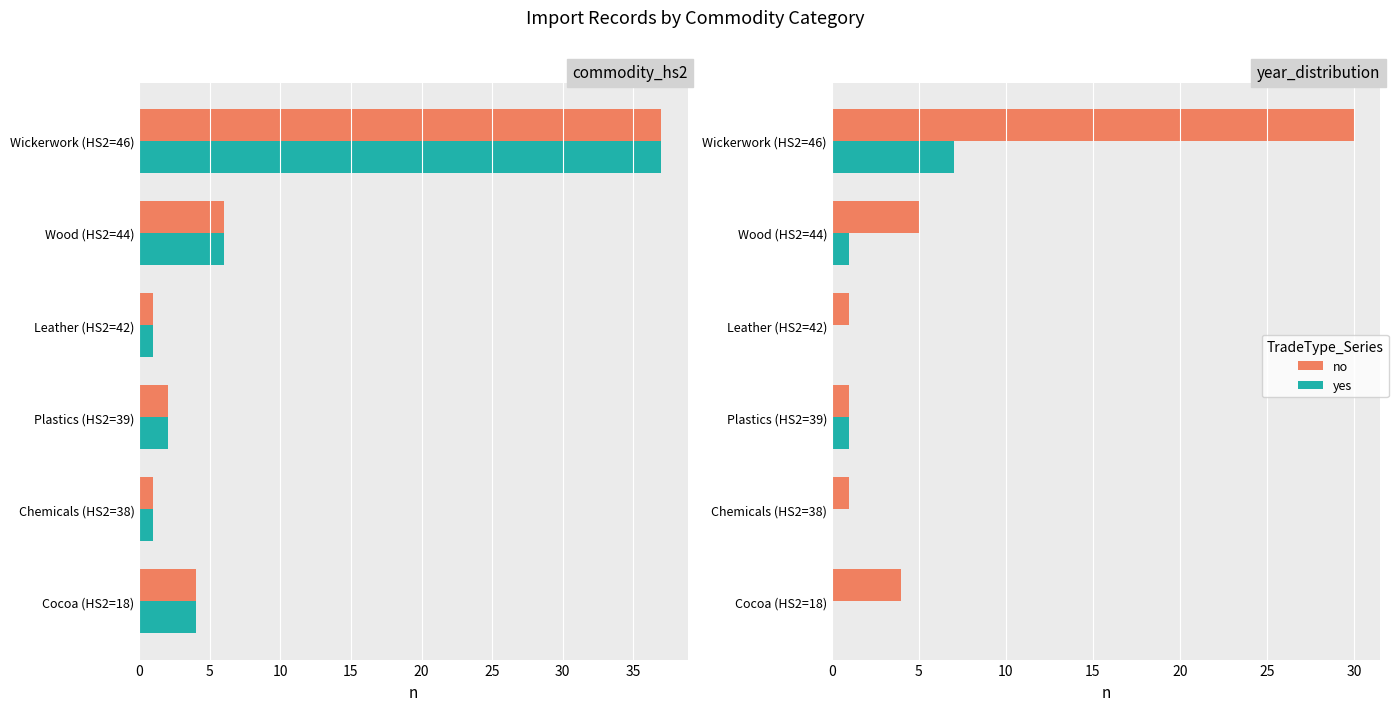

What is the average value of the no series?

7